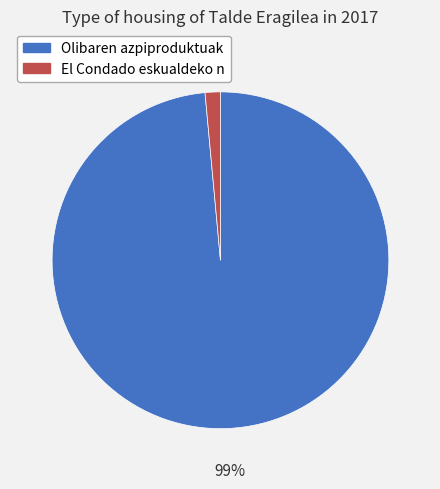

What is the smallest slice in the pie chart?

El Condado eskualdeko n